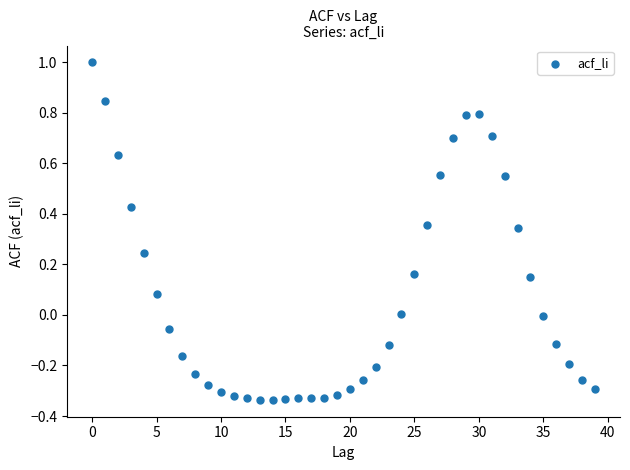

What is the range of Y values (max minus min)?

1.3